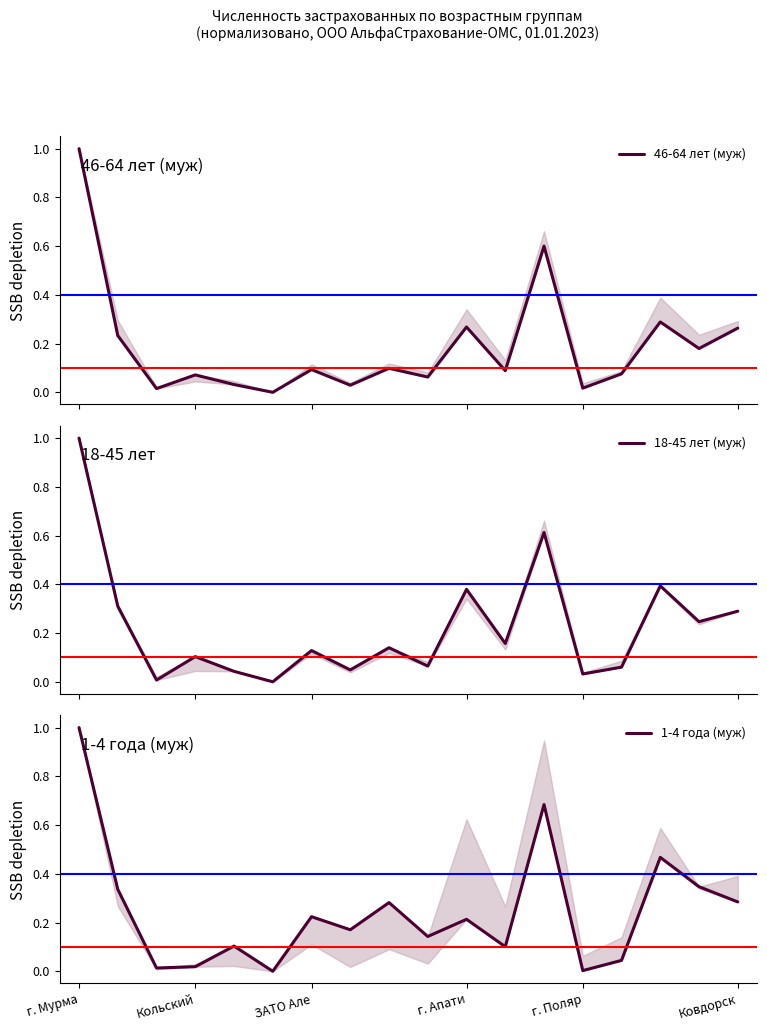

What is the difference between the highest and lowest values at Кольский?

0.1